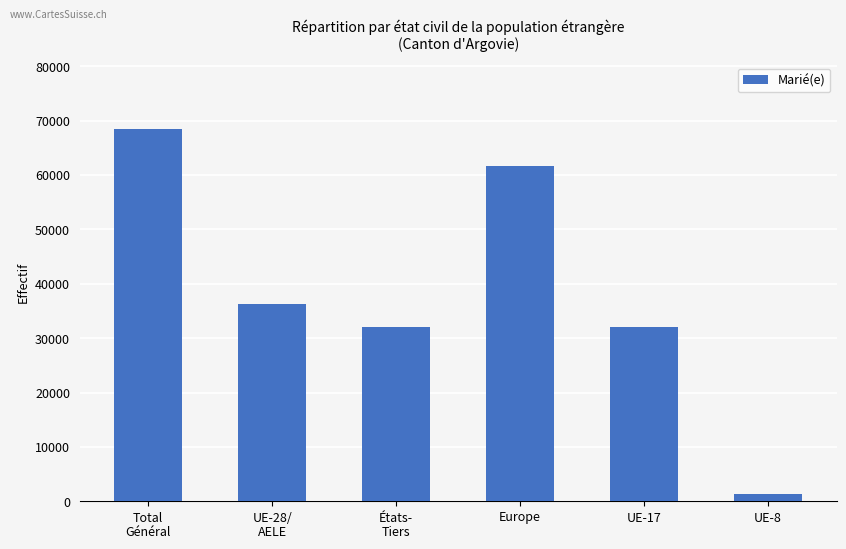

At which label does the data first exceed 36306?

Total
Général